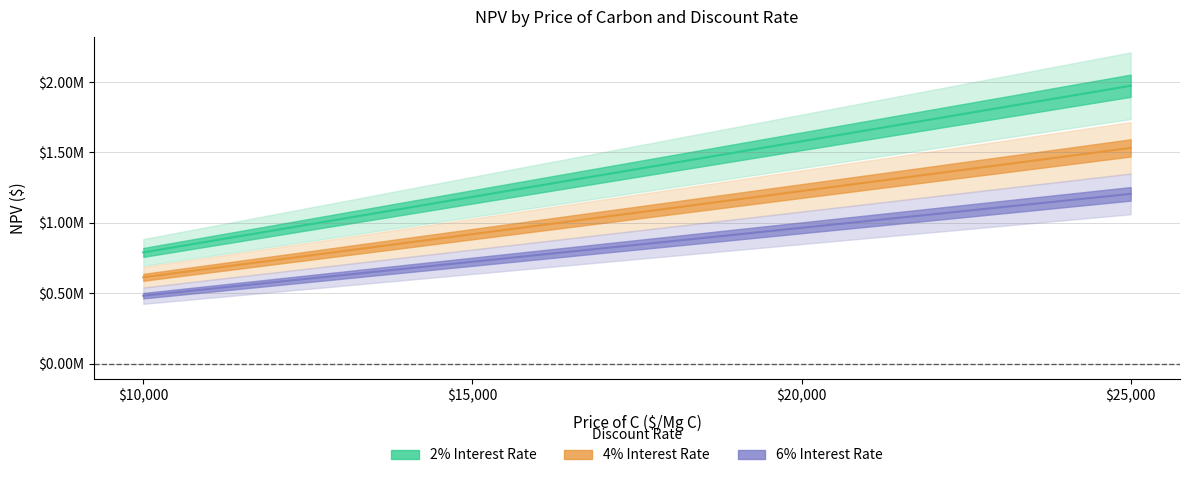

Which label corresponds to the smallest value in the chart?

$10,000